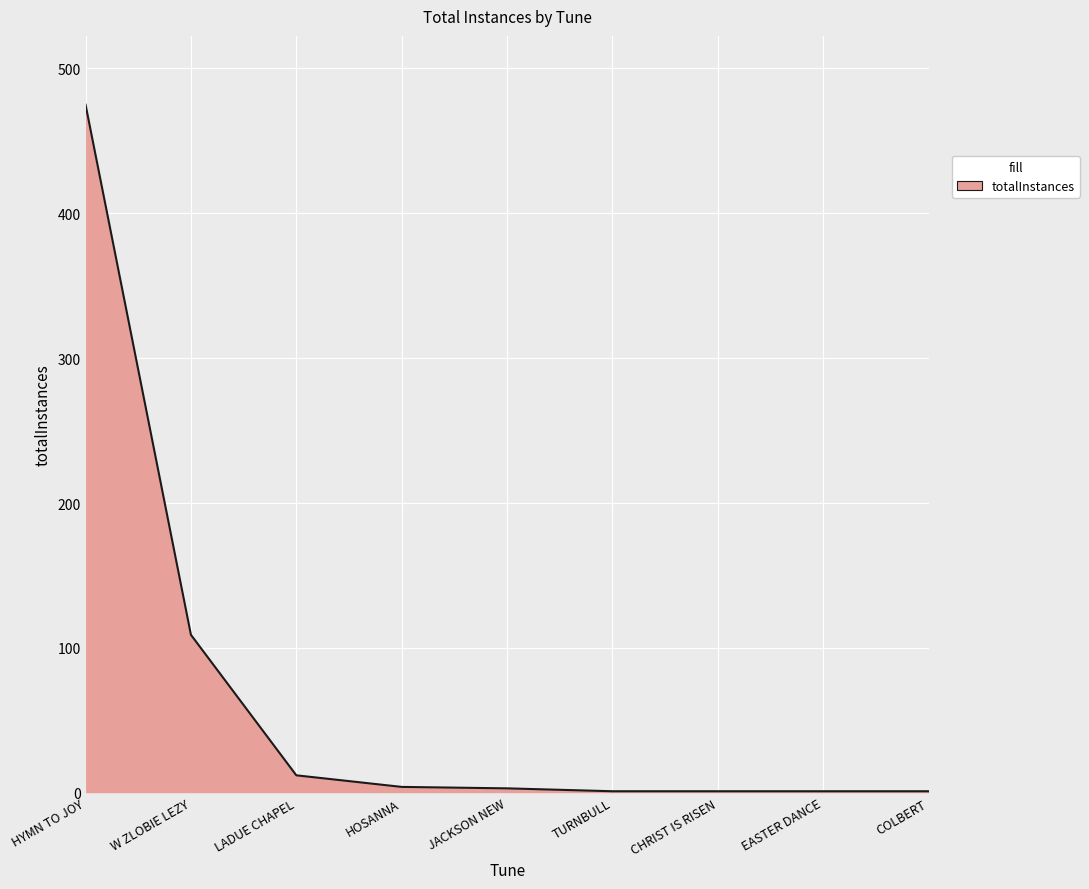

Approximately how many times larger is the value at EASTER DANCE compared to COLBERT?

1.0